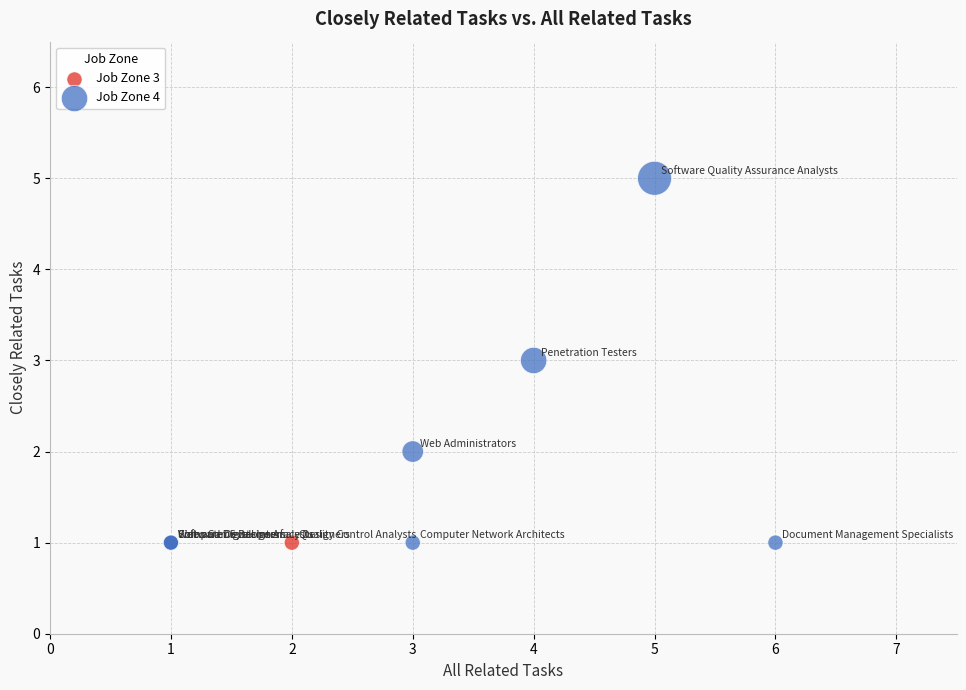

What are all the series names shown in the legend?

Job Zone 3, Job Zone 4